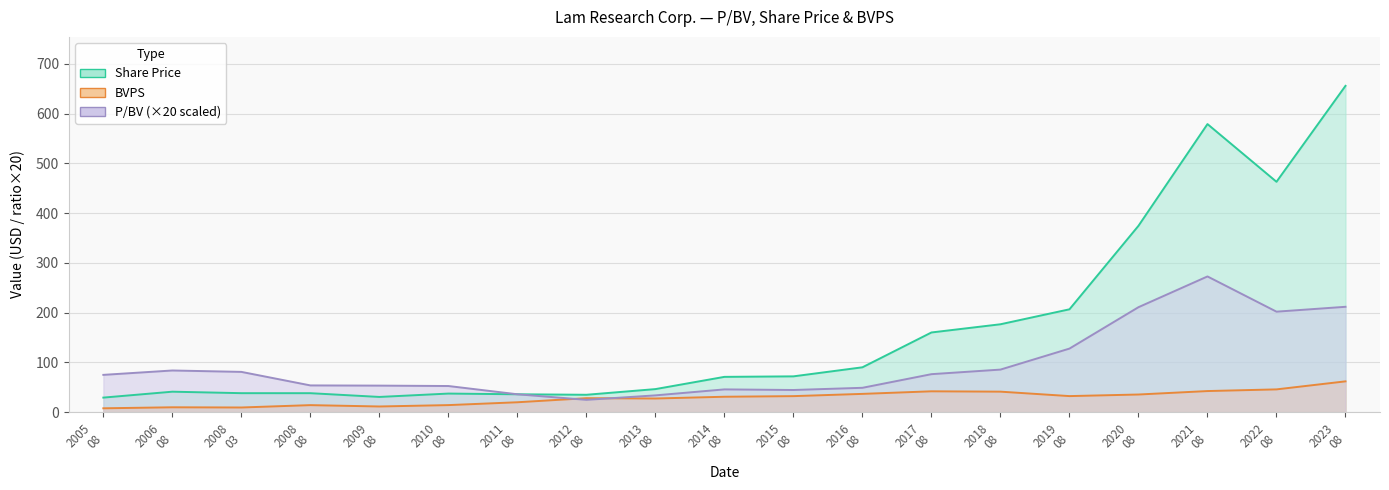

True or false: P/BV has a value of 36.1 at 2012 08.

False